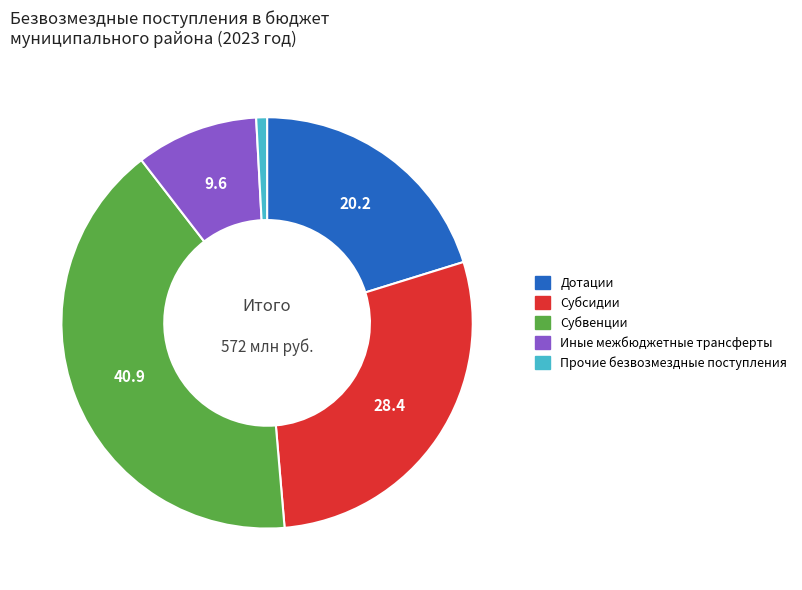

Between Дотации and Прочие безвозмездные поступления, which is larger?

Дотации